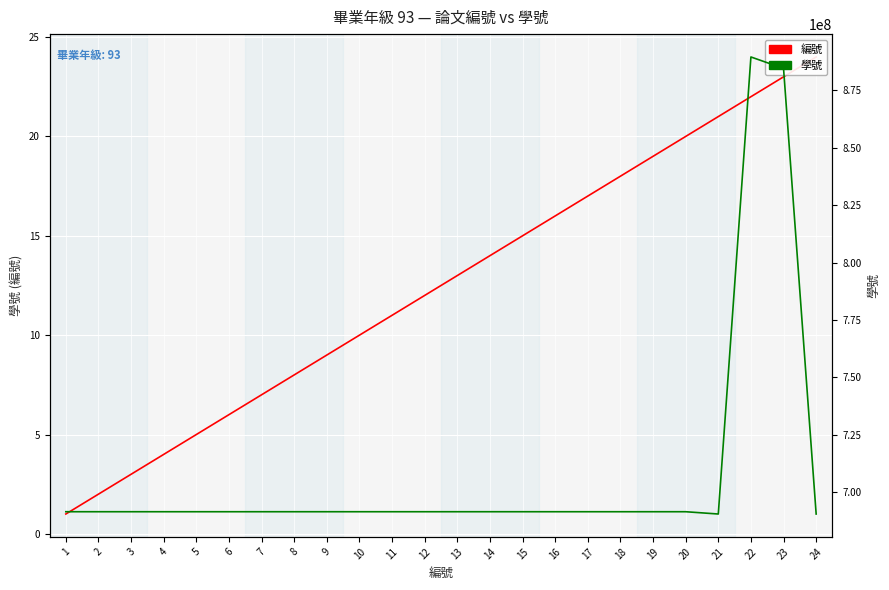

What is the difference between the highest and lowest values at 22?

889509982